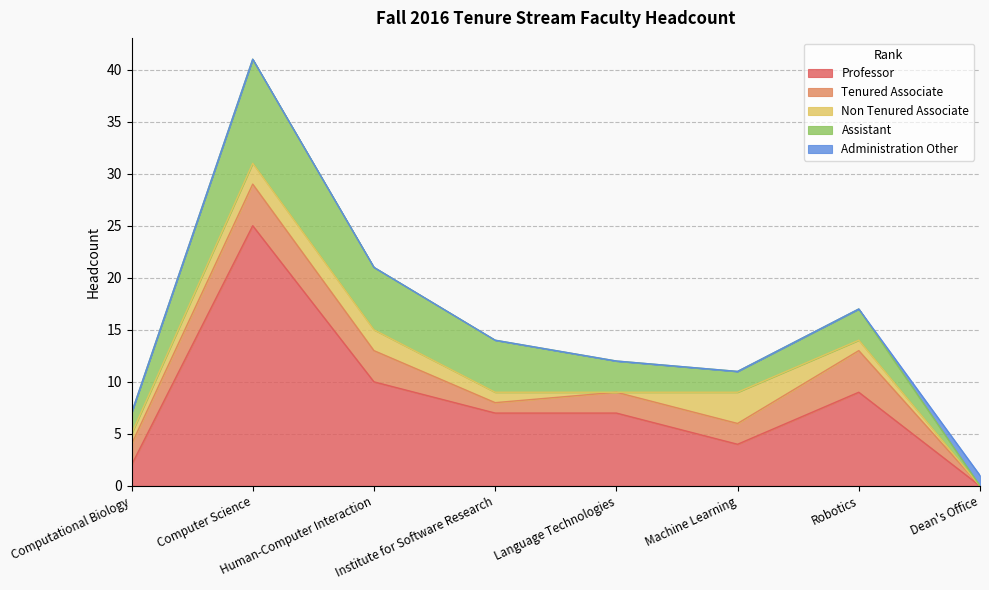

Reading right to left, what are all the values shown in this chart?

Professor: Dean's Office=0	Robotics=9	Machine Learning=4	Language Technologies=7	Institute for Software Research=7	Human-Computer Interaction=10	Computer Science=25	Computational Biology=2
Tenured Associate: Dean's Office=0	Robotics=4	Machine Learning=2	Language Technologies=2	Institute for Software Research=1	Human-Computer Interaction=3	Computer Science=4	Computational Biology=2
Non Tenured Associate: Dean's Office=0	Robotics=1	Machine Learning=3	Language Technologies=0	Institute for Software Research=1	Human-Computer Interaction=2	Computer Science=2	Computational Biology=1
Assistant: Dean's Office=0	Robotics=3	Machine Learning=2	Language Technologies=3	Institute for Software Research=5	Human-Computer Interaction=6	Computer Science=10	Computational Biology=2
Administration Other: Dean's Office=1	Robotics=0	Machine Learning=0	Language Technologies=0	Institute for Software Research=0	Human-Computer Interaction=0	Computer Science=0	Computational Biology=0